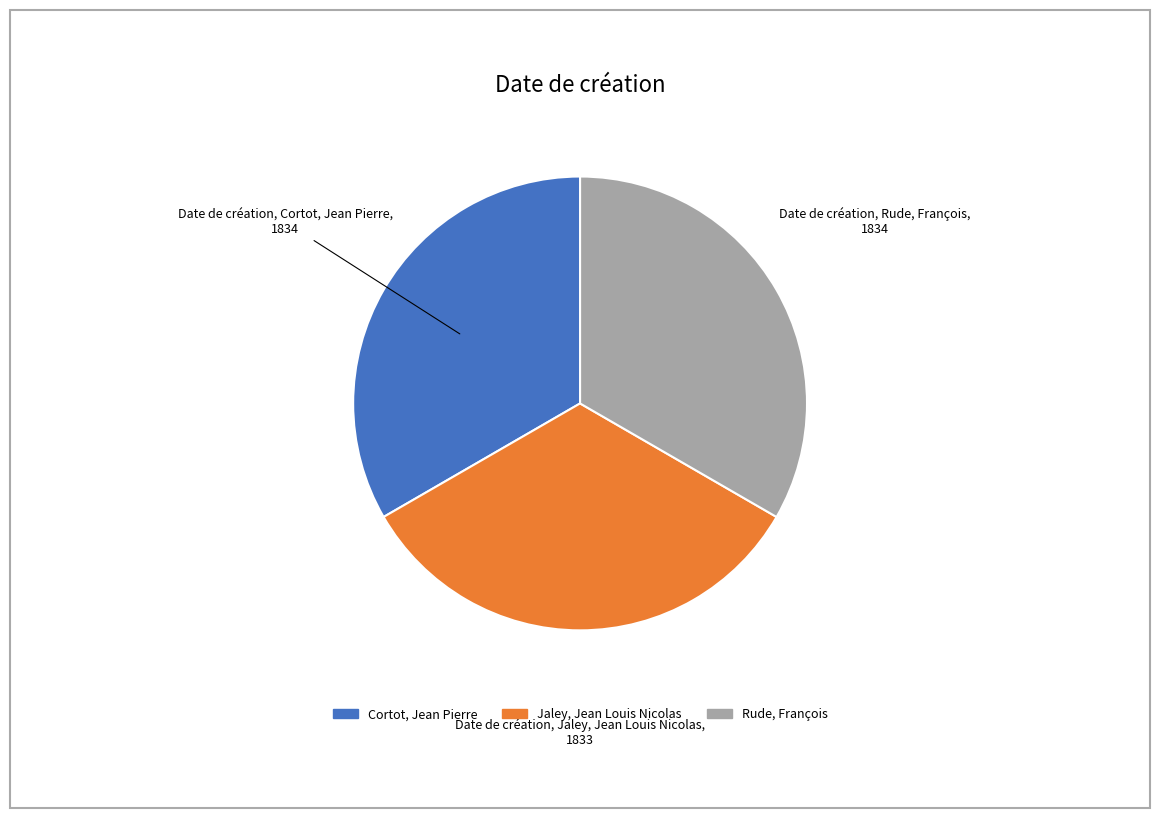

Approximately how many times larger is the value at Cortot, Jean Pierre compared to Jaley, Jean Louis Nicolas?

1.0